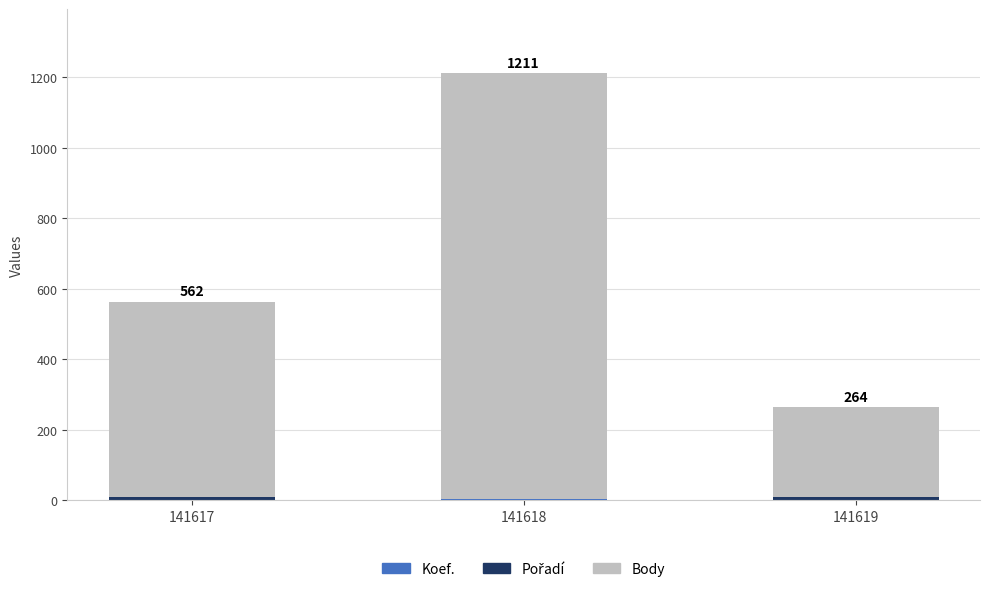

How many categories are shown in the chart?

3